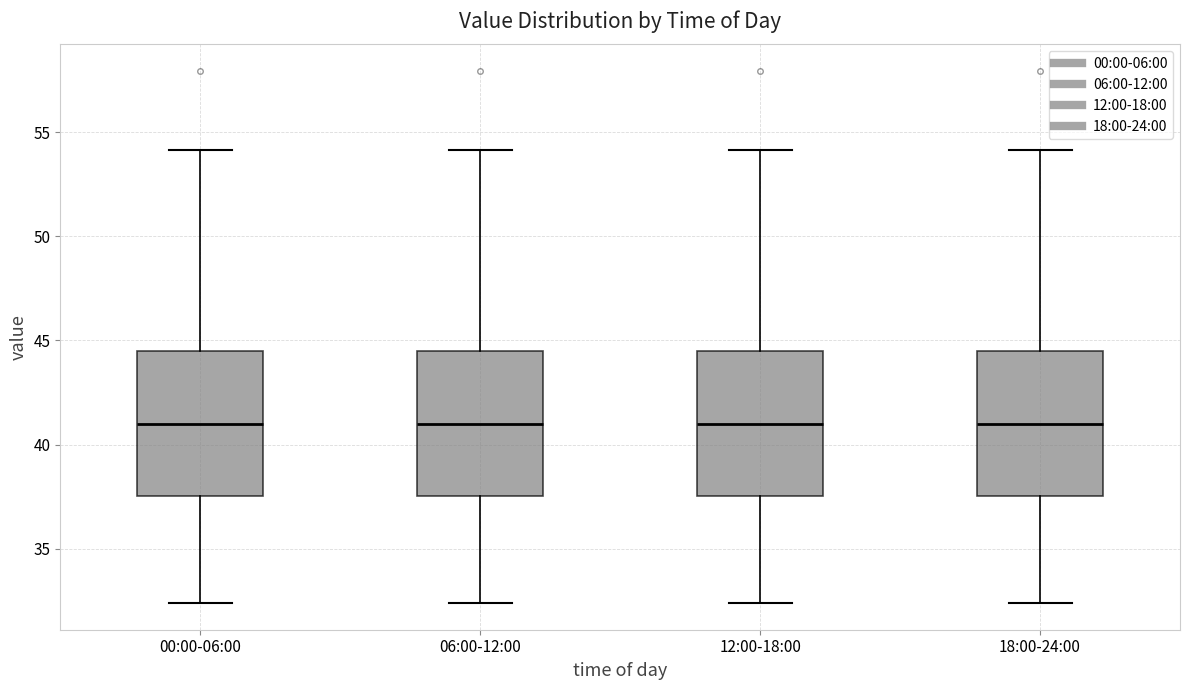

Reading left to right, read every box against the y-axis: the position of its median line, the range the box covers, and the ends of its whiskers. The values are not printed on the chart, so give them approximately, as read against the axis.

00:00-06:00: median 41.0, box 37.5 to 44.5, whiskers 32.5 to 54.0
06:00-12:00: median 41.0, box 37.5 to 44.5, whiskers 32.5 to 54.0
12:00-18:00: median 41.0, box 37.5 to 44.5, whiskers 32.5 to 54.0
18:00-24:00: median 41.0, box 37.5 to 44.5, whiskers 32.5 to 54.0